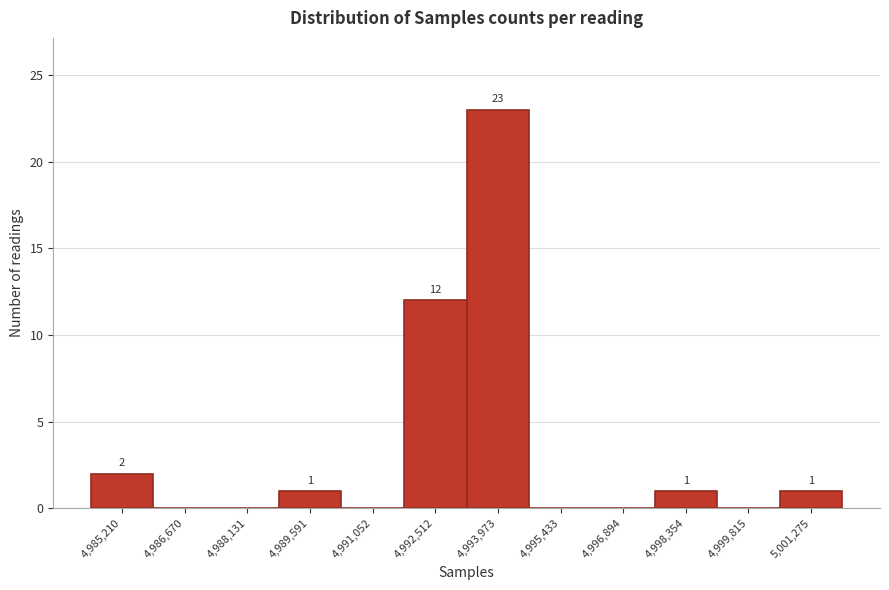

Reading left to right, extract all data points from this chart.

4,985,210=2	4,986,670=0	4,988,131=0	4,989,591=1	4,991,052=0	4,992,512=12	4,993,973=23	4,995,433=0	4,996,894=0	4,998,354=1	4,999,815=0	5,001,275=1